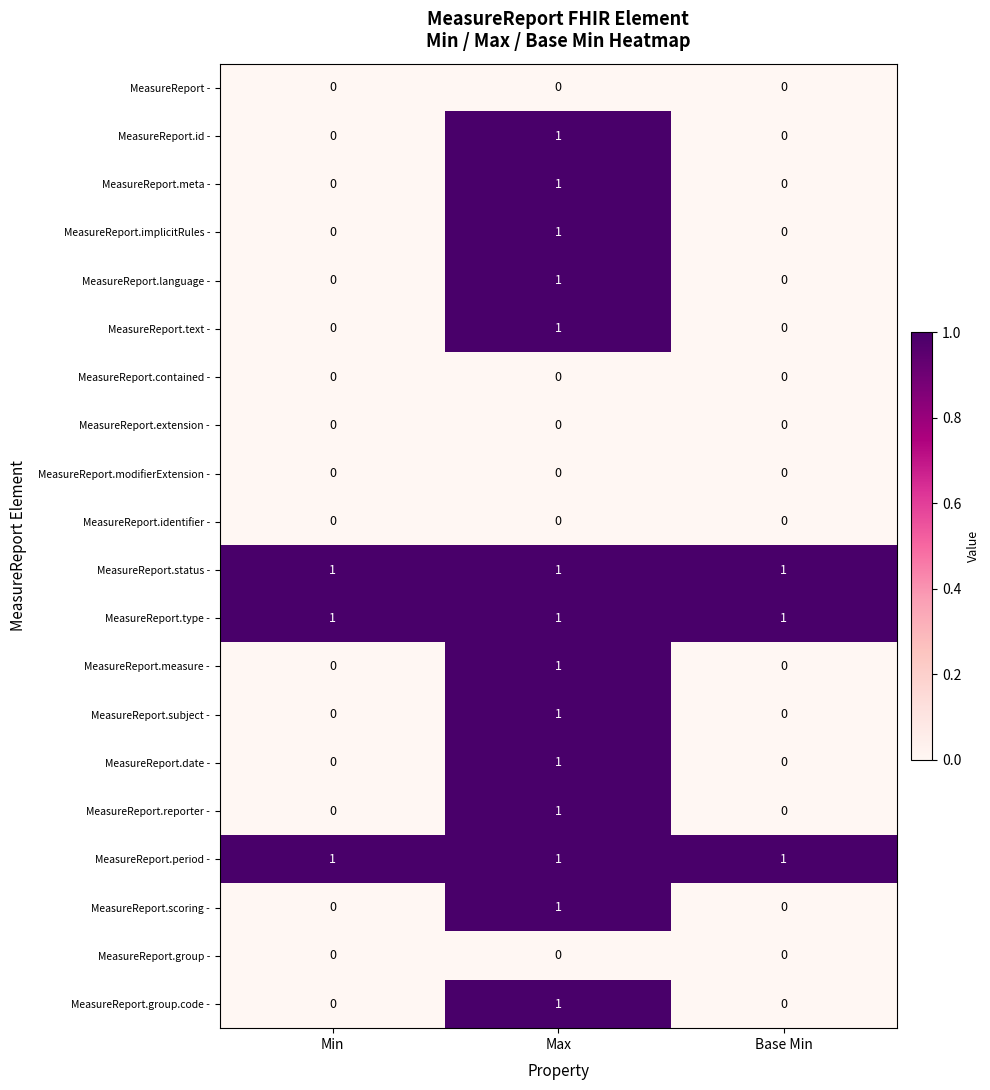

Which category has the highest value in the MeasureReport.subject - series?

Max